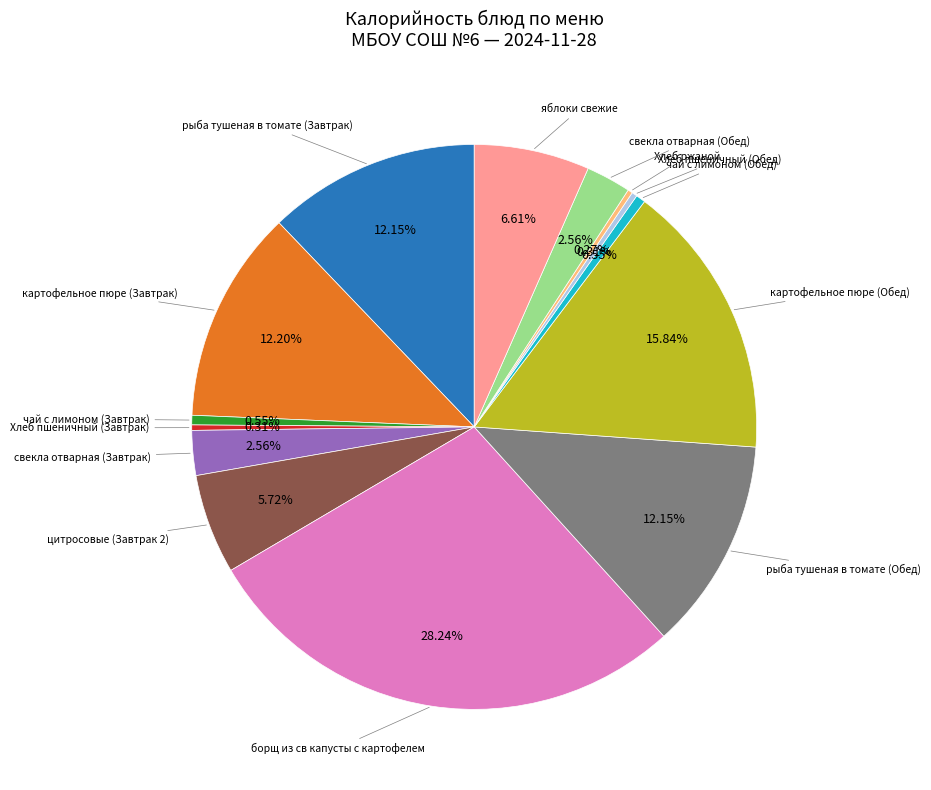

Is there a majority slice in this chart?

No